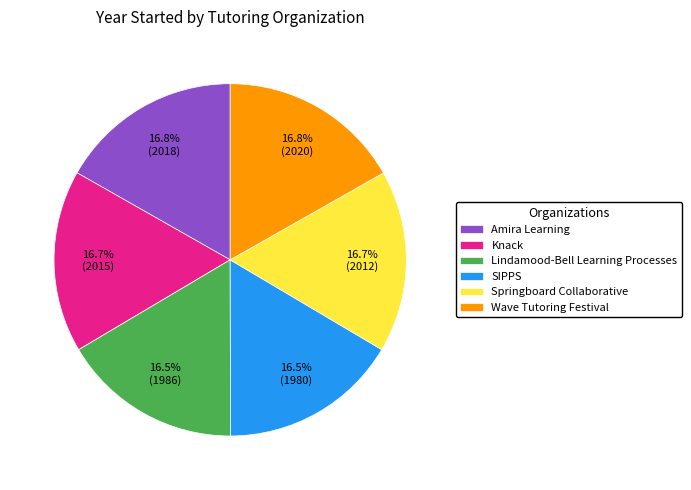

True or false: Springboard Collaborative accounts for 8% of the total.

False